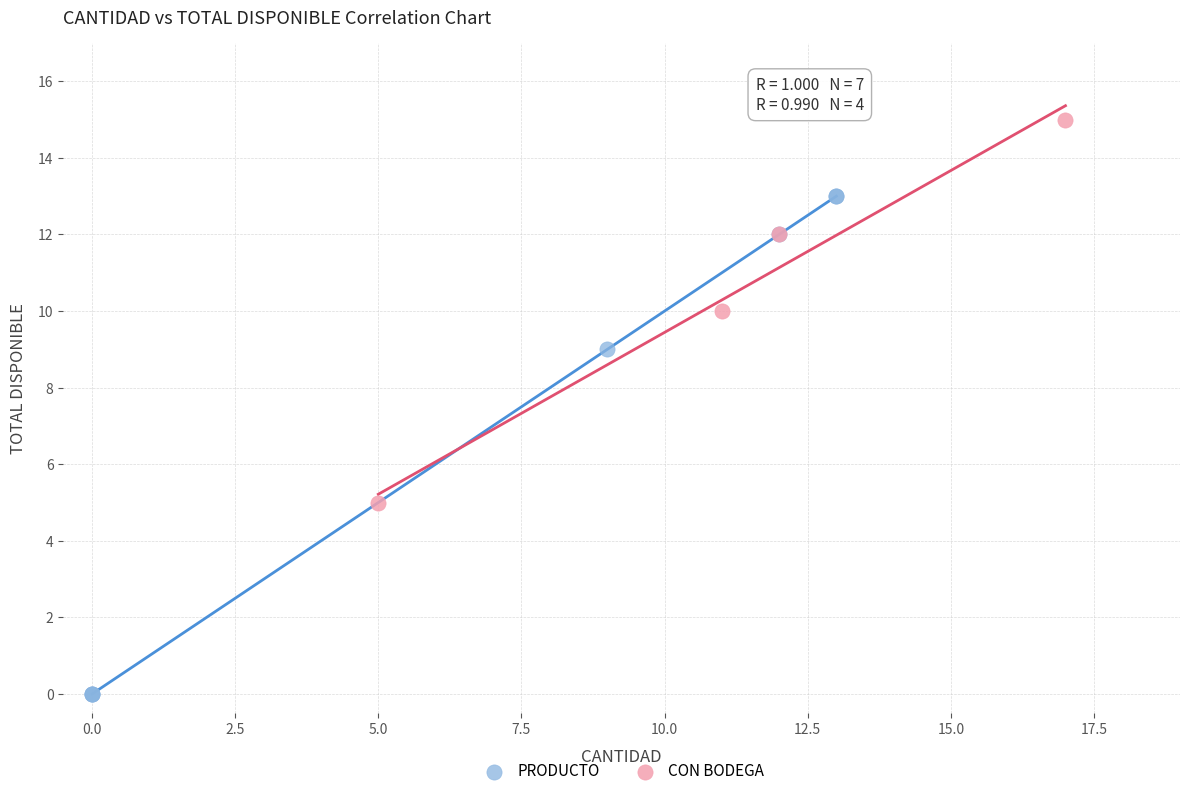

Which series has the largest Y range (max minus min)?

PRODUCTO